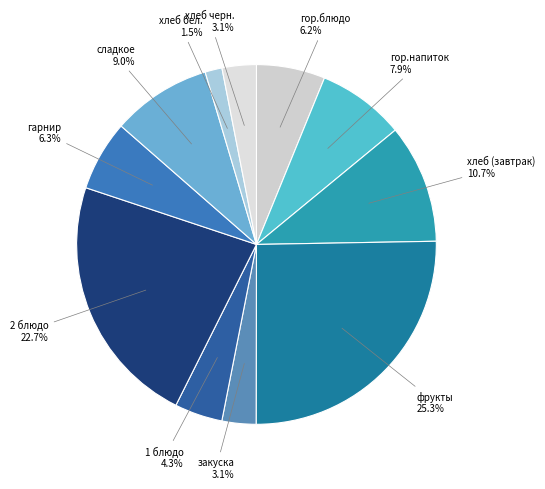

Count the number of slices in the pie.

11